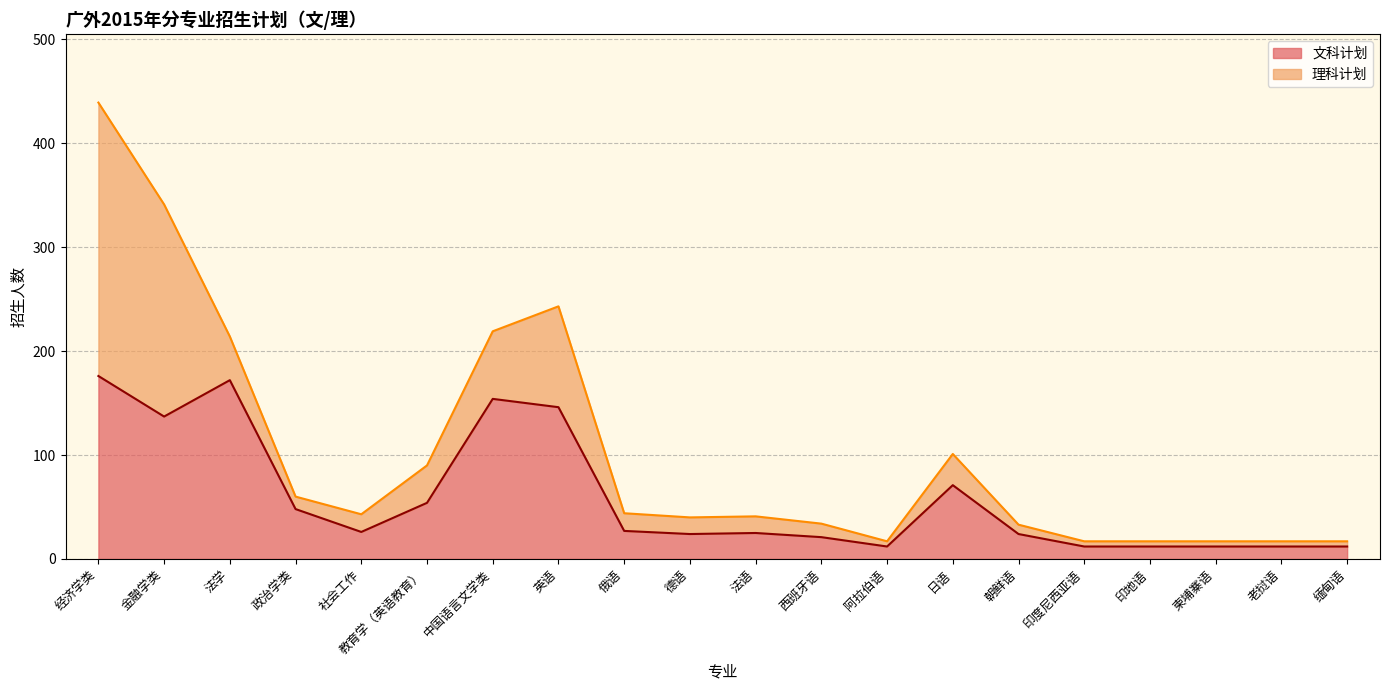

List the labels in order of value, smallest first.

阿拉伯语, 印度尼西亚语, 印地语, 柬埔寨语, 老挝语, 缅甸语, 西班牙语, 德语, 朝鲜语, 法语, 社会工作, 俄语, 政治学类, 教育学（英语教育）, 日语, 金融学类, 英语, 中国语言文学类, 法学, 经济学类